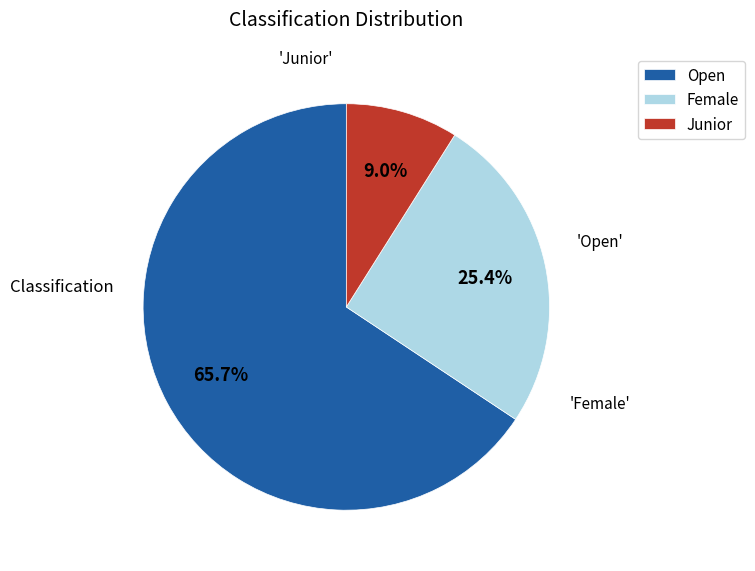

To the nearest percent, what is the difference between the largest and smallest slice percentages?

57%